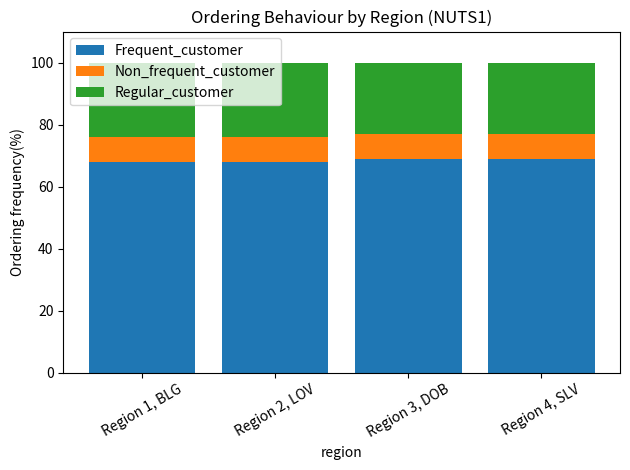

What is the lowest value of the Frequent_customer series?

68